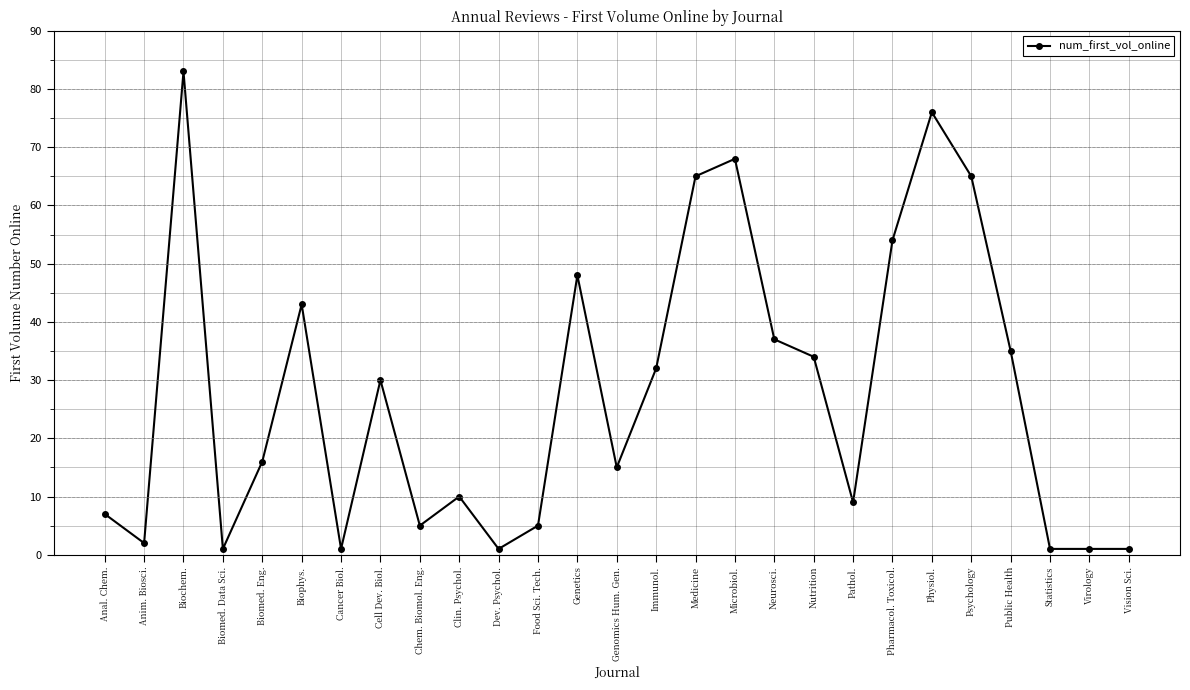

True or false: the data shows 35 at Public Health.

True